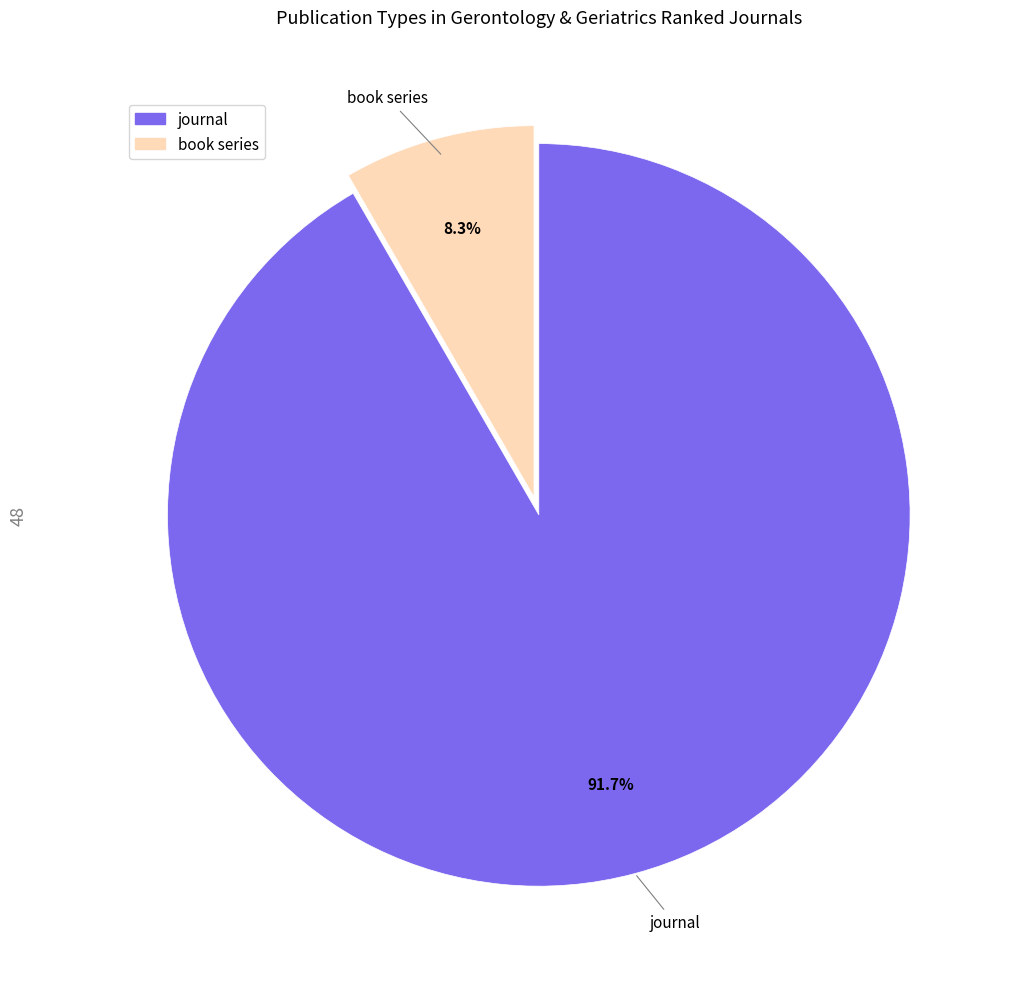

Does book series account for over 50% of the chart?

No